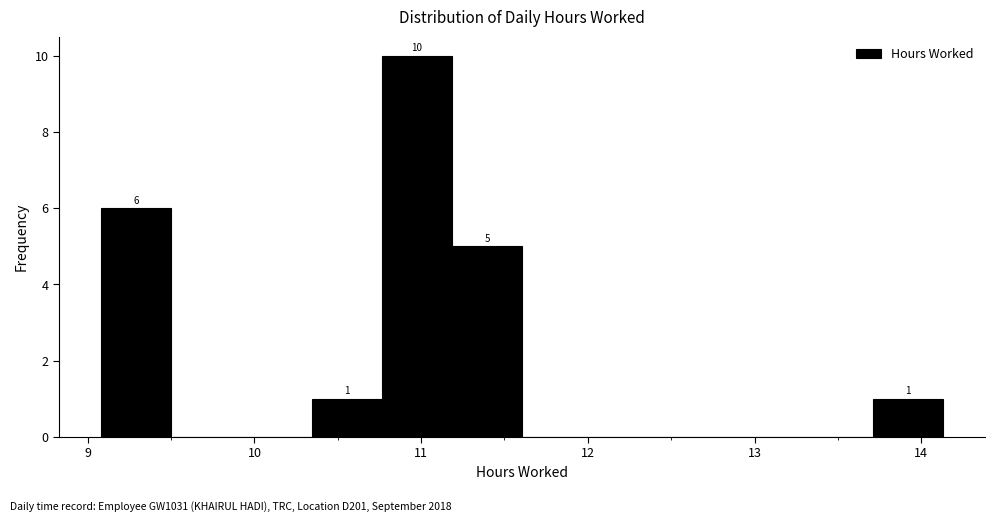

Over which range of the x-axis is the bar tallest?

10.8 to 11.2